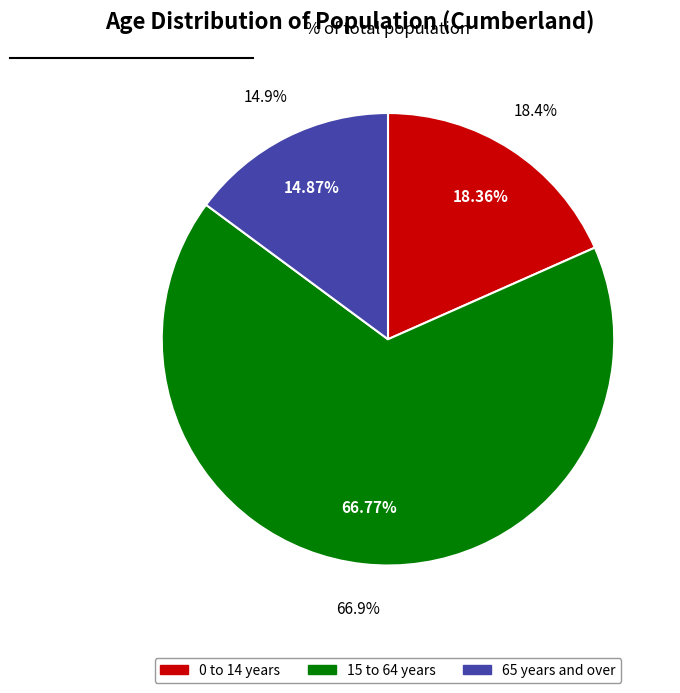

Rank the categories by value from lowest to highest.

65 years and over, 0 to 14 years, 15 to 64 years